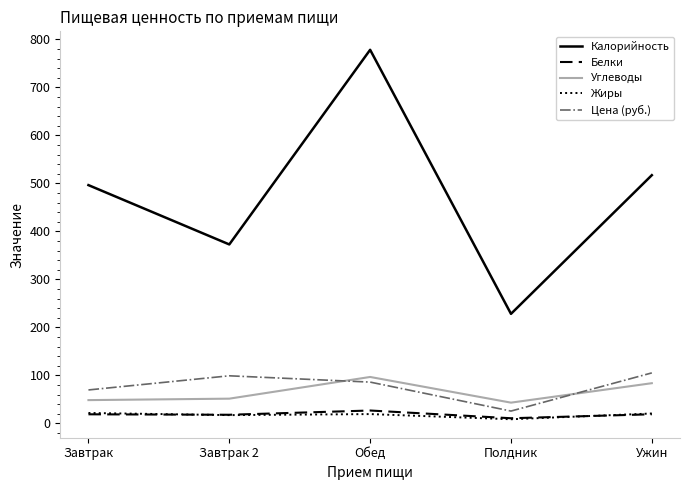

Count the number of data series in this chart.

5